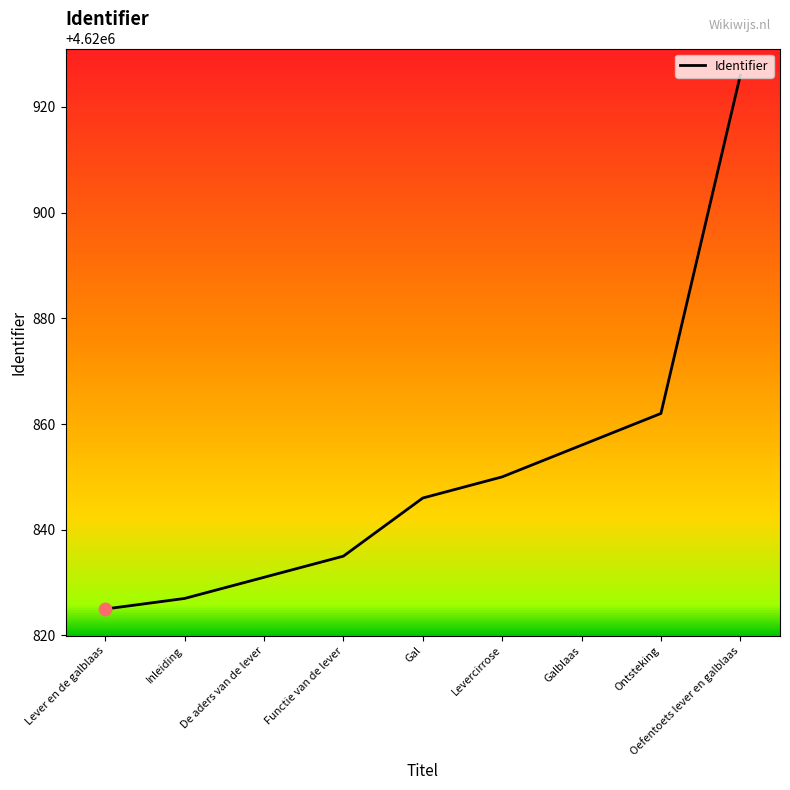

What is the change in value from Functie van de lever to Gal?

+11